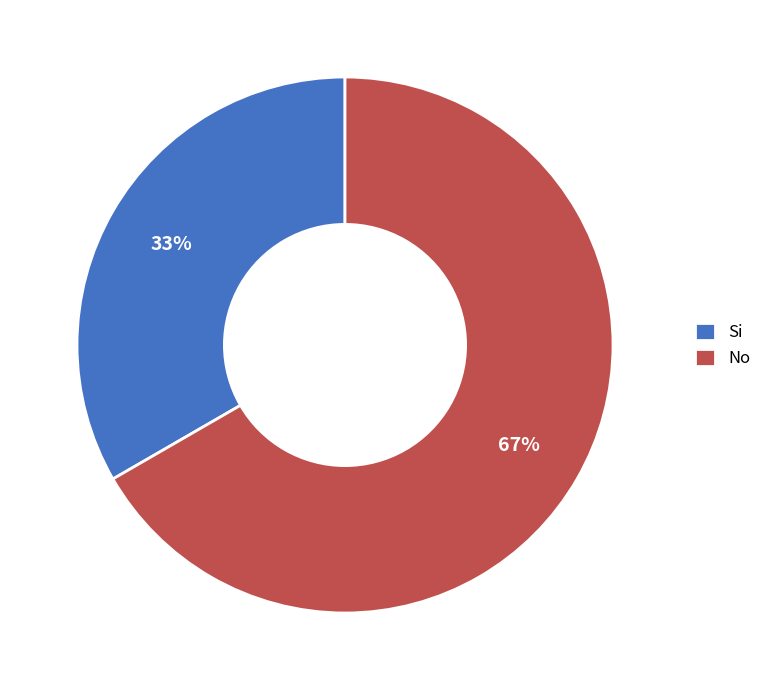

Which slice is the smallest?

Si